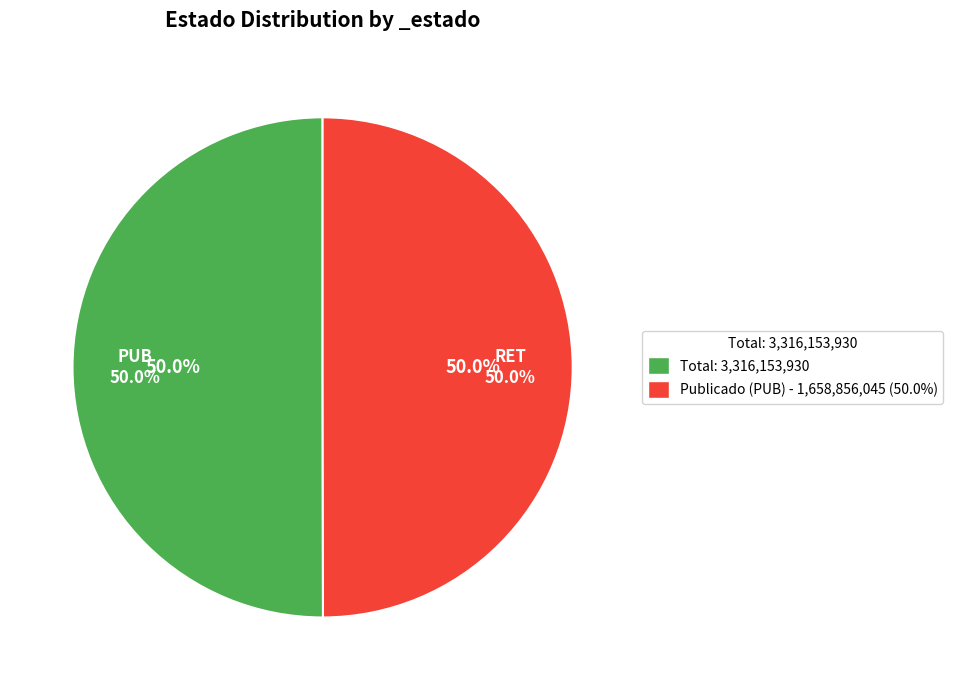

Do PUB and RET together represent more than half of the pie?

Yes